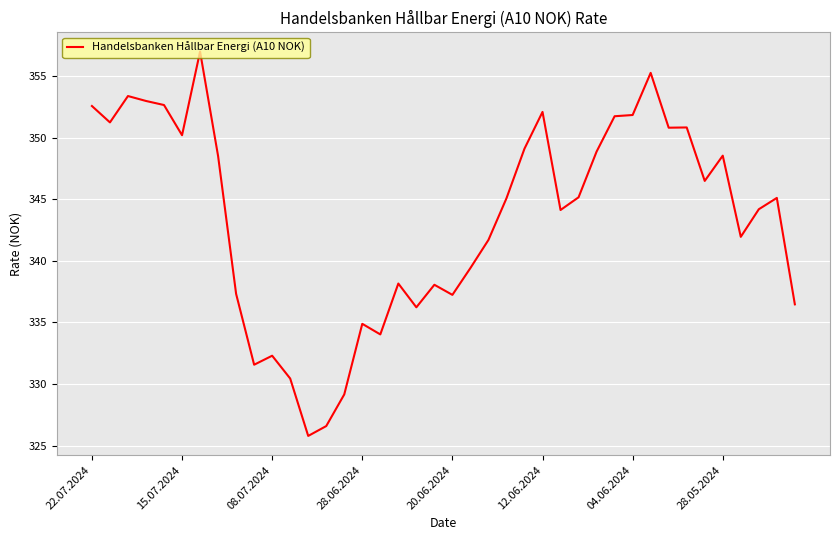

What is the maximum value shown in the chart?

357.0